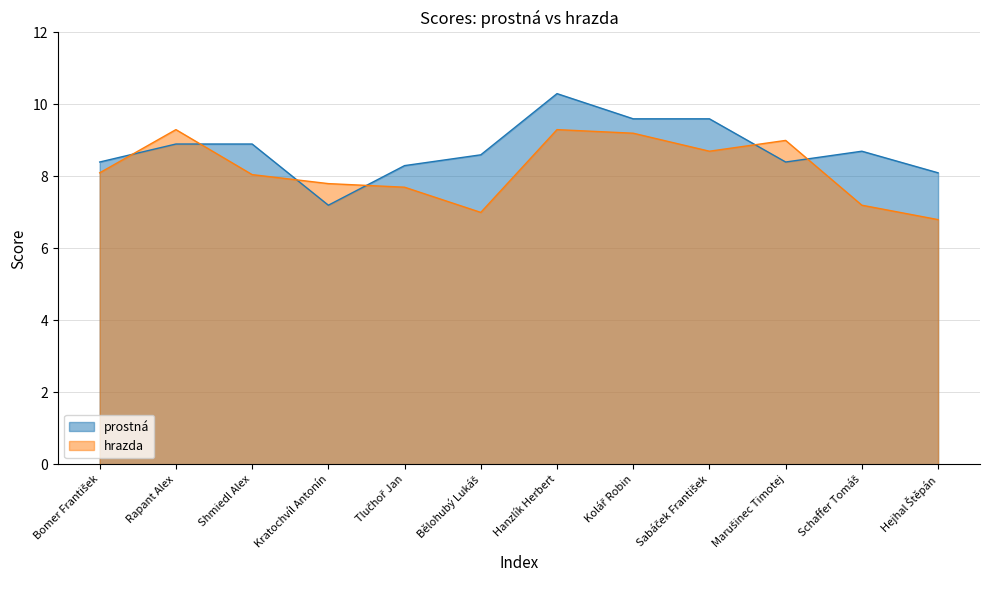

What is the label of the 7th point from the left?

Hanzlík Herbert